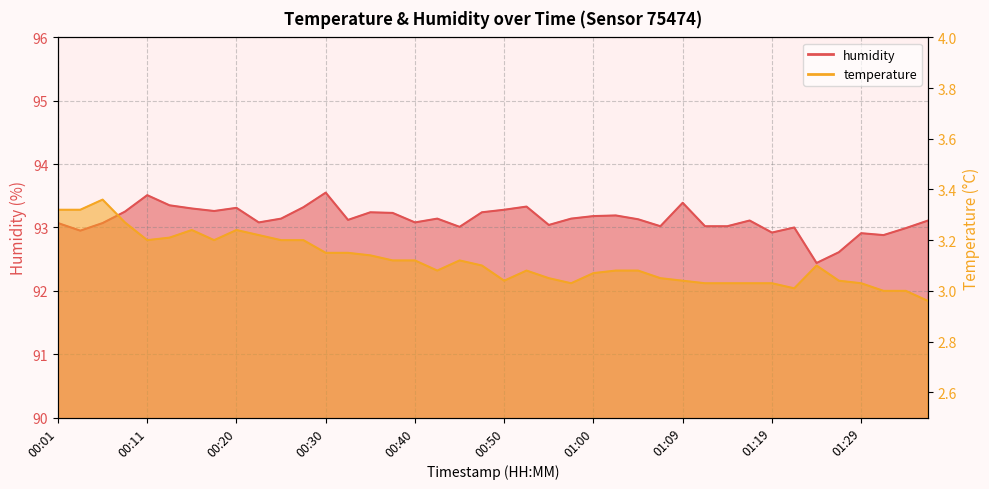

What is the difference between the maximum and minimum values in the humidity series?

1.1